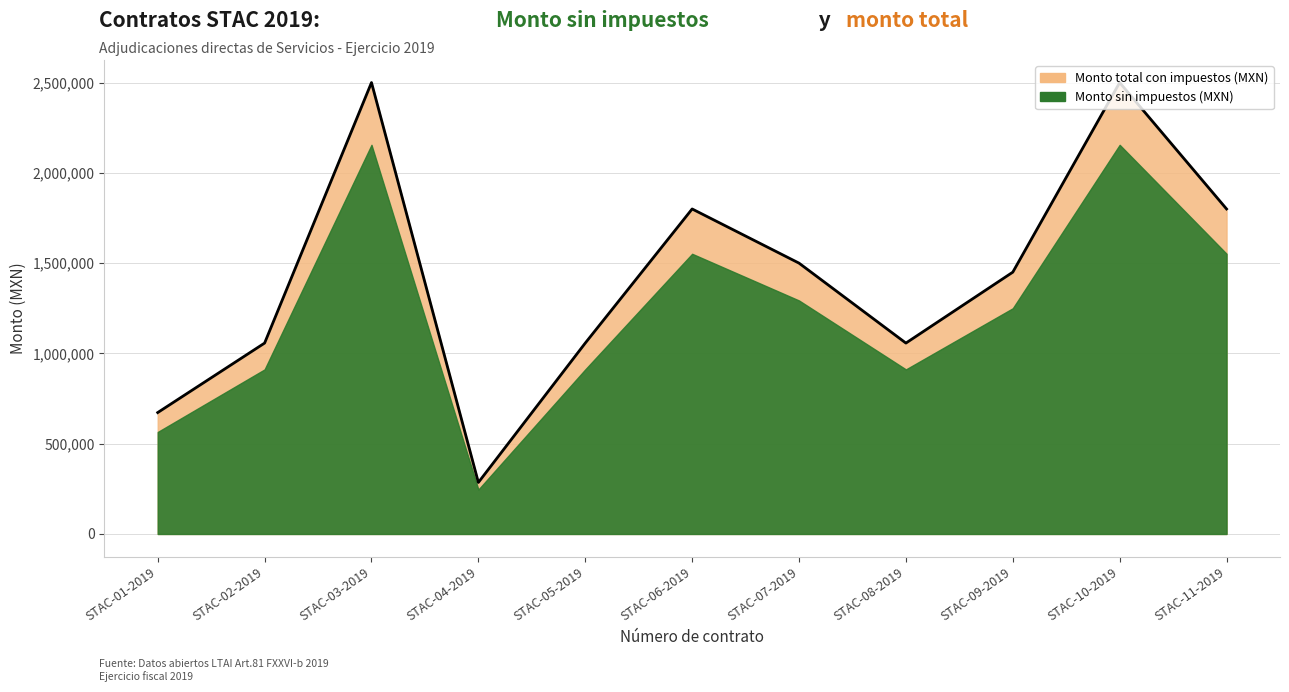

What is the greatest value displayed?

2500000